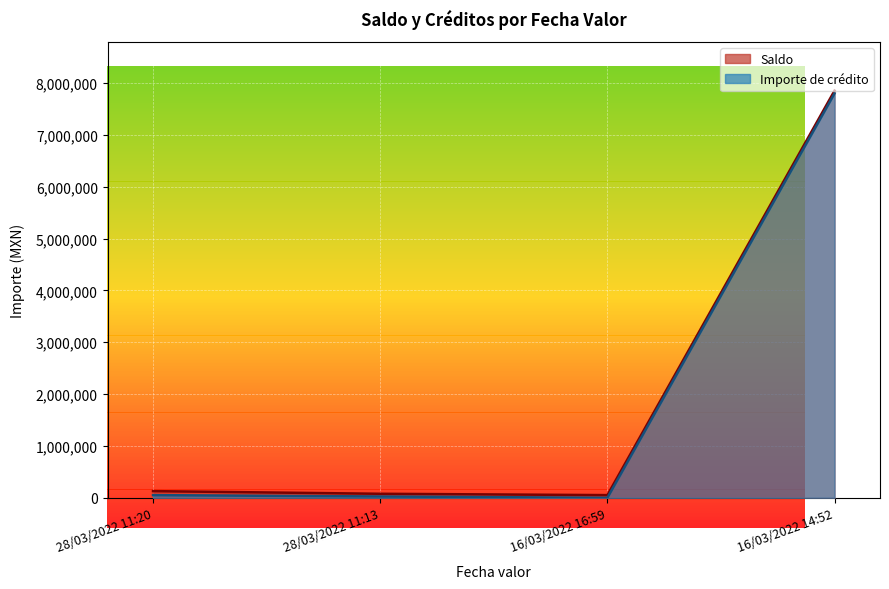

In Saldo, how many points are lower than both neighbors (excluding endpoints)?

1